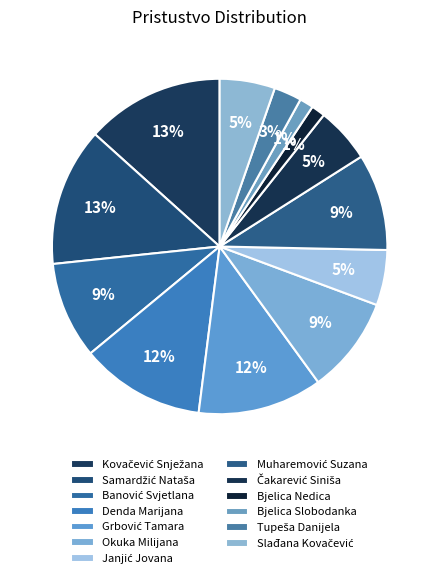

To the nearest percent, what percentage of the pie is Denda Marijana?

12%